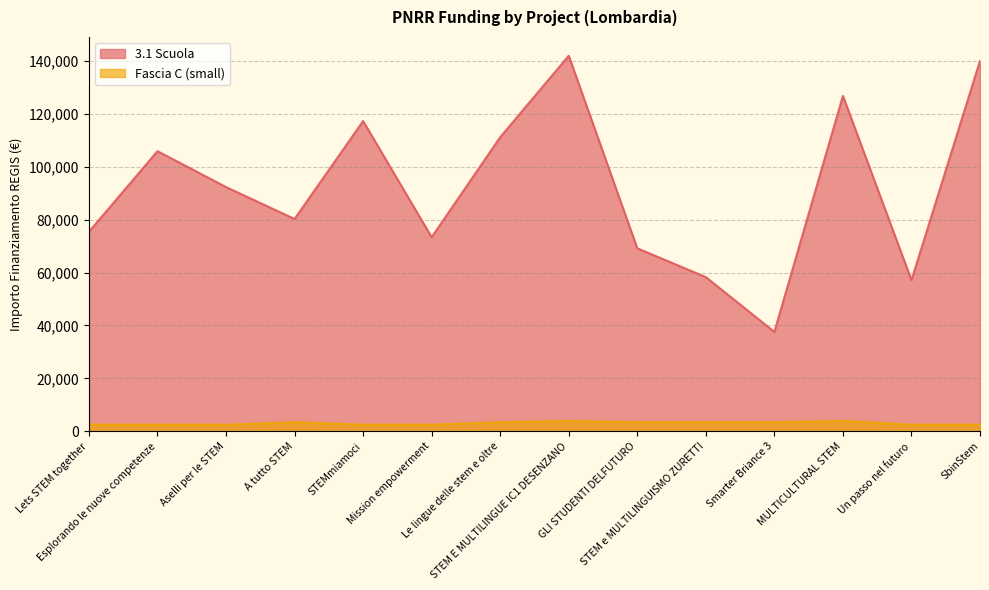

Count the number of data series in this chart.

2